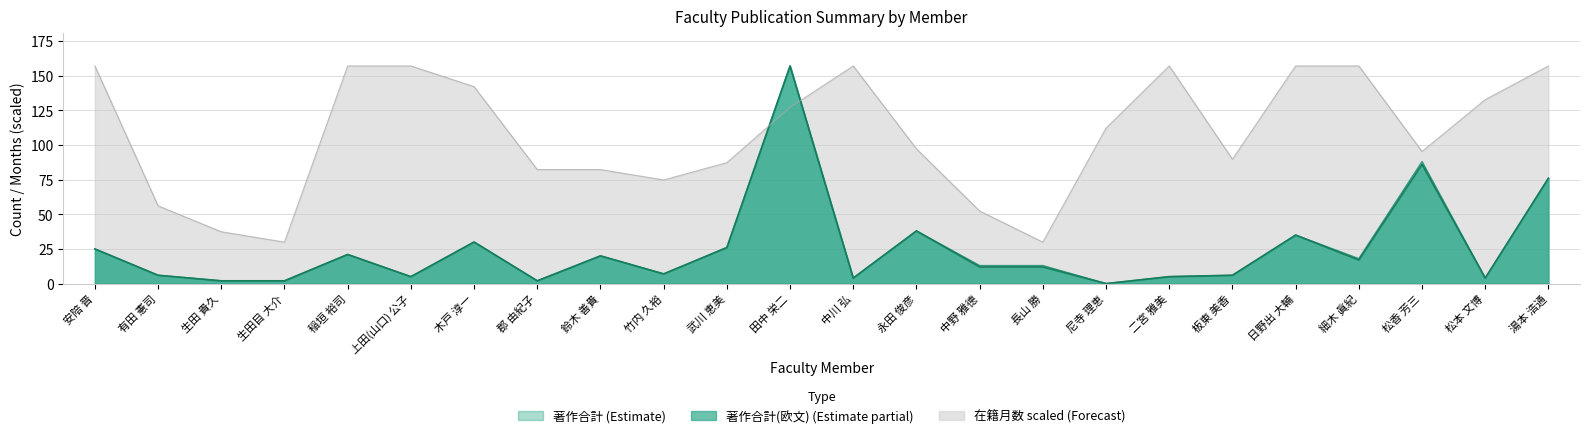

What is the label of the 17th point from the left?

尼寺 理恵